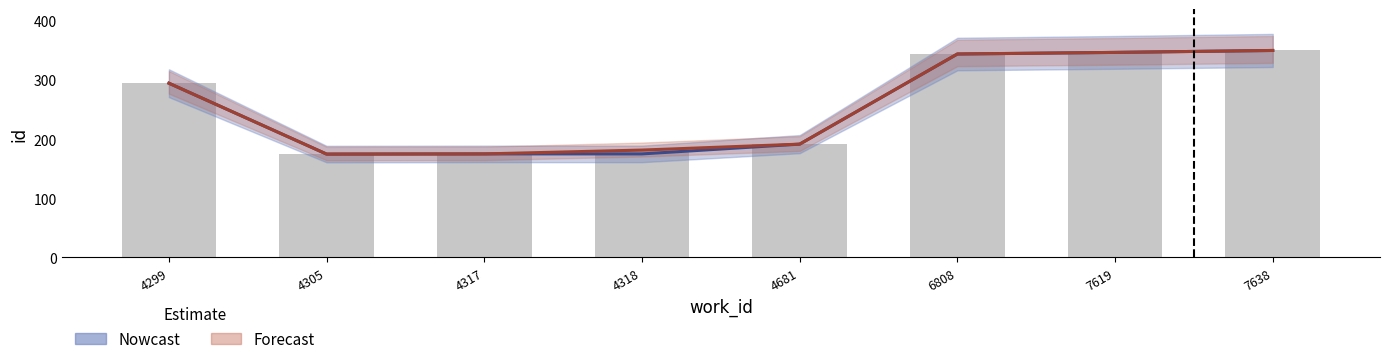

The value of Nowcast at 4305 is 174.7. True or false?

True